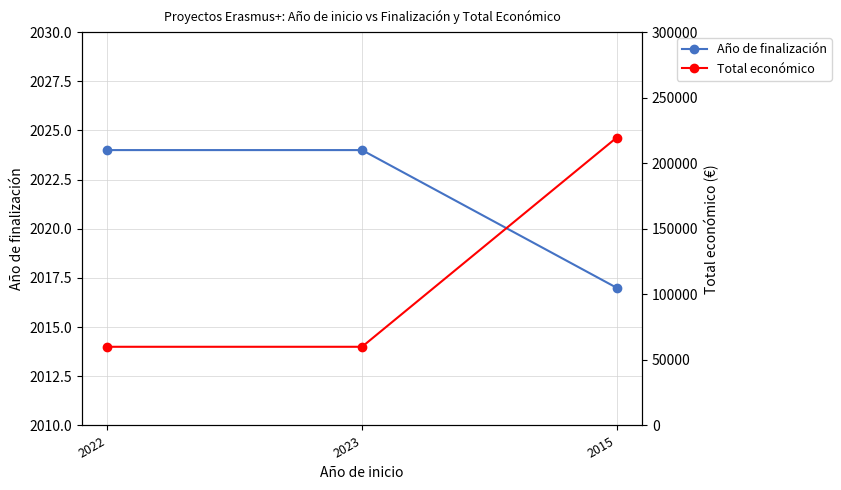

What is the label of the 2nd point from the left?

2023